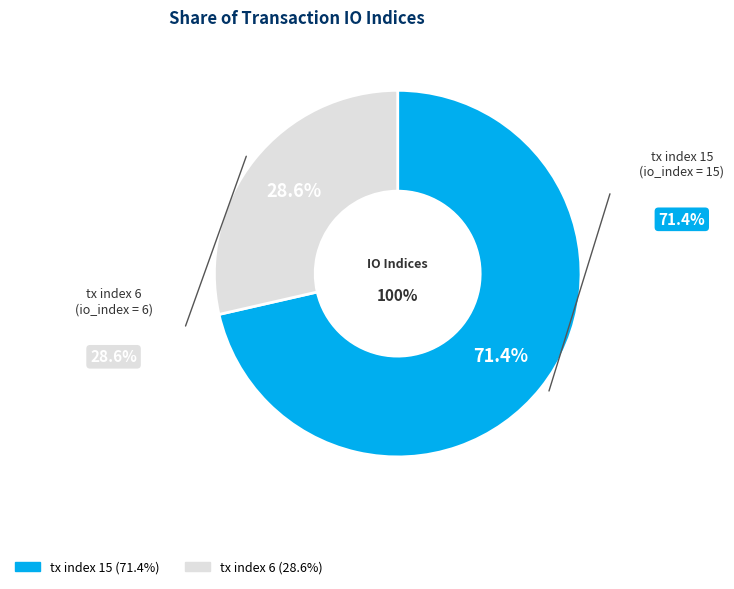

Count the number of slices in the pie.

2